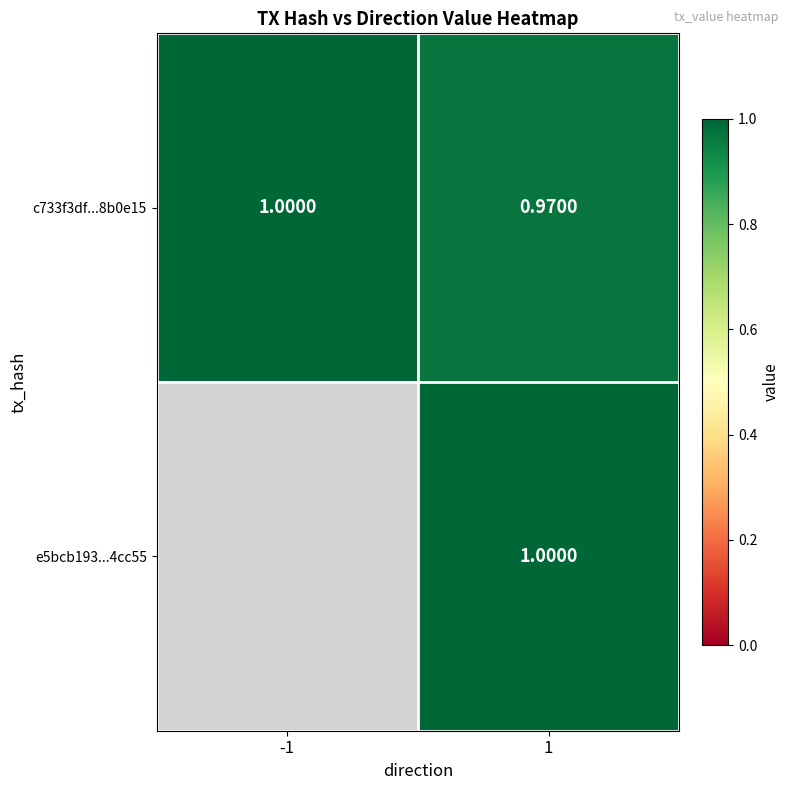

Is the value of e5bcb193...4cc55 at 1 greater than the value of c733f3df...8b0e15 at 1?

Yes